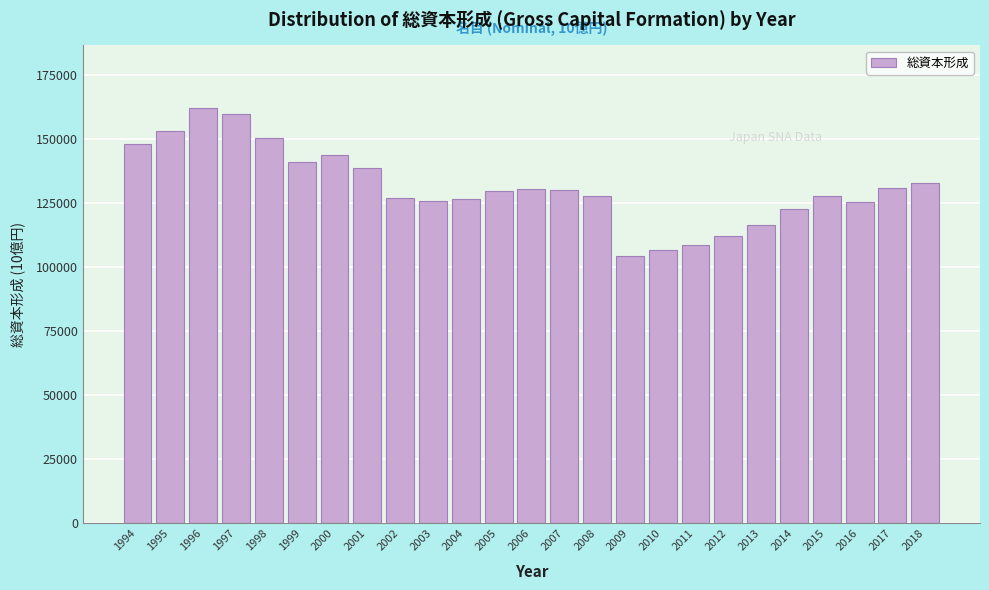

What is the smallest value displayed?

104379.6